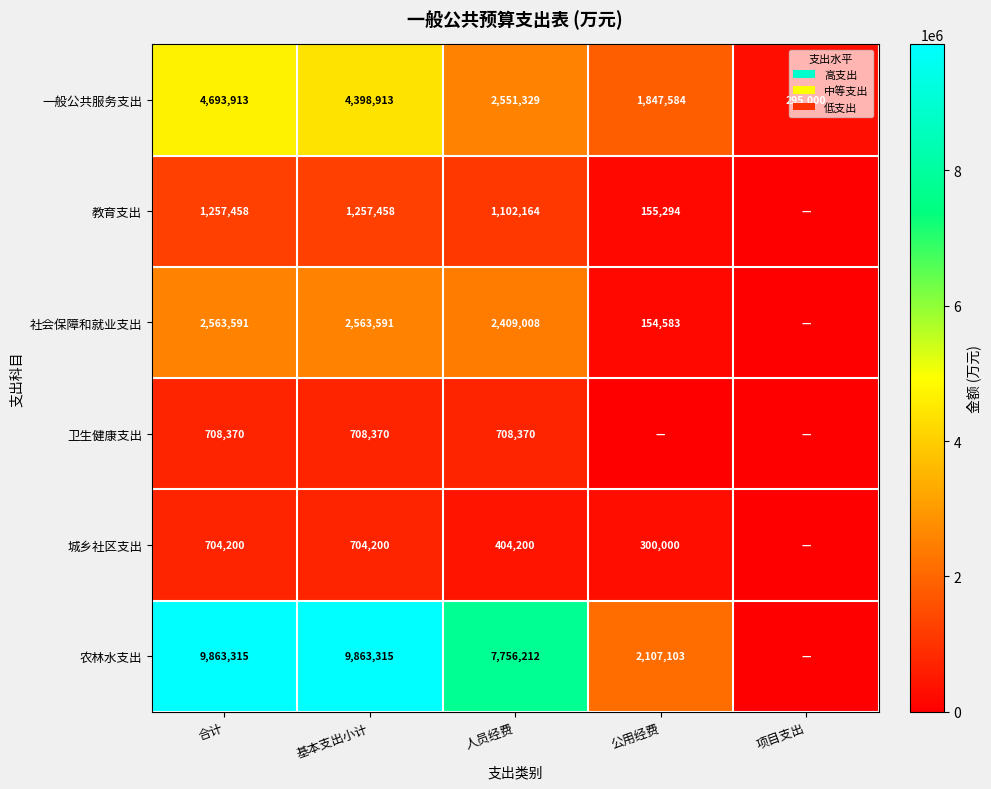

Which series changed the most between 合计 and 基本支出小计?

一般公共服务支出